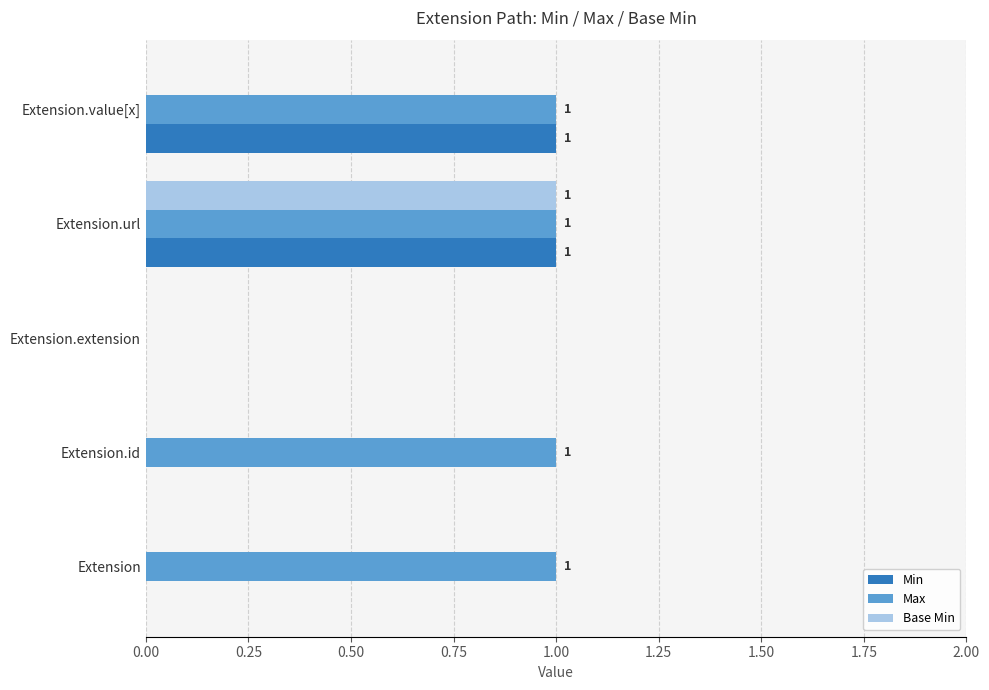

Between Extension and Extension.value[x], which series saw the biggest shift?

Min